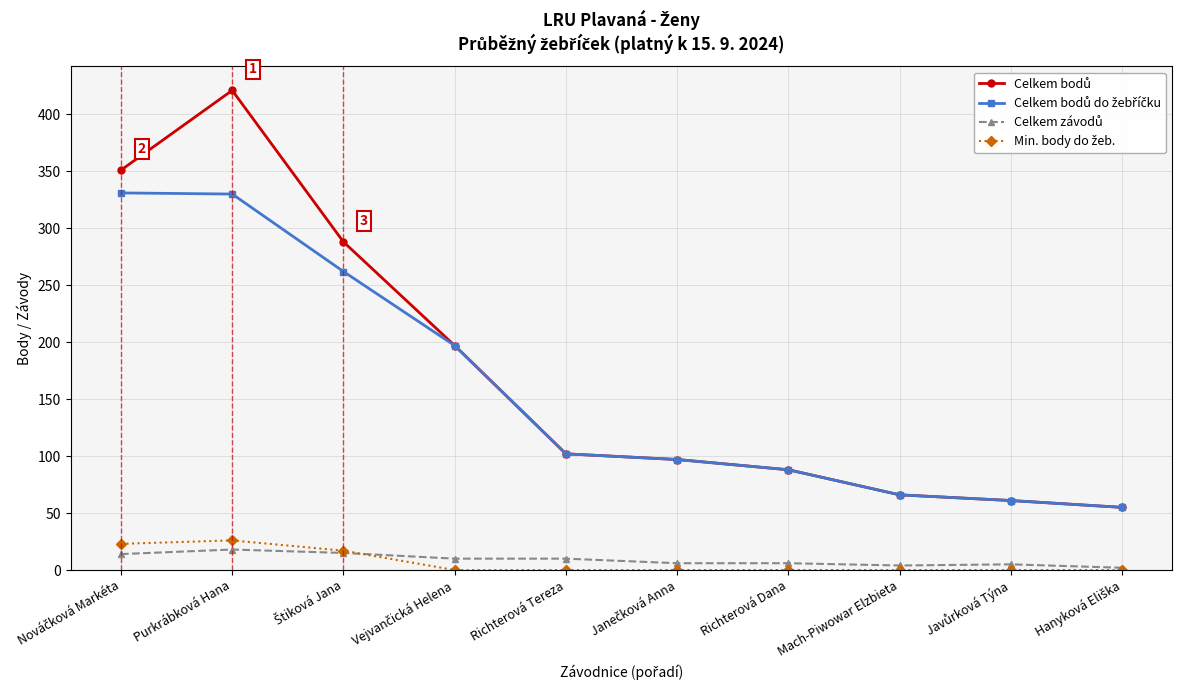

What position from the left is Richterová Dana?

7